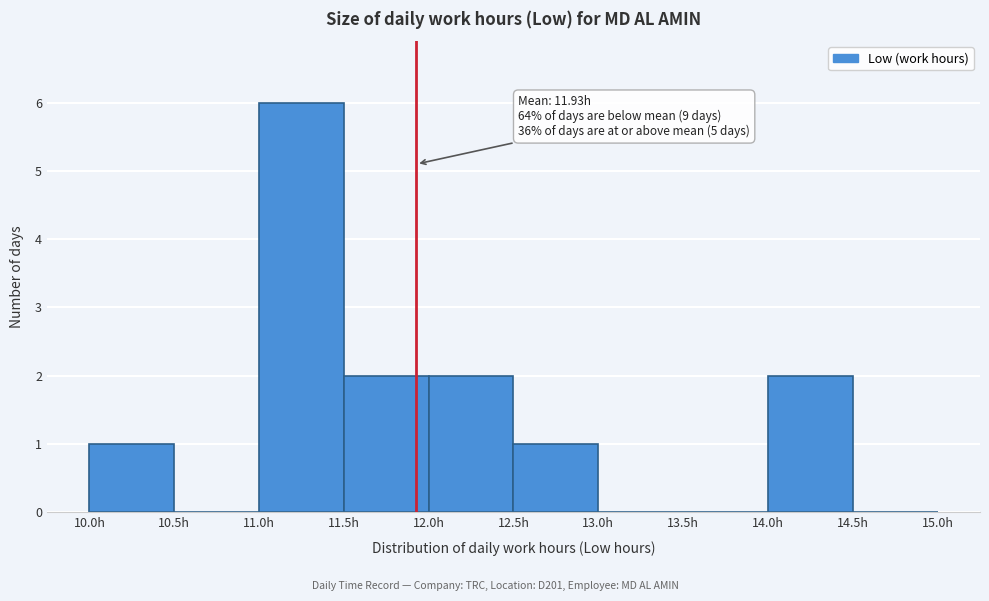

Which range on the x-axis has the tallest bar?

11.0 to 11.5